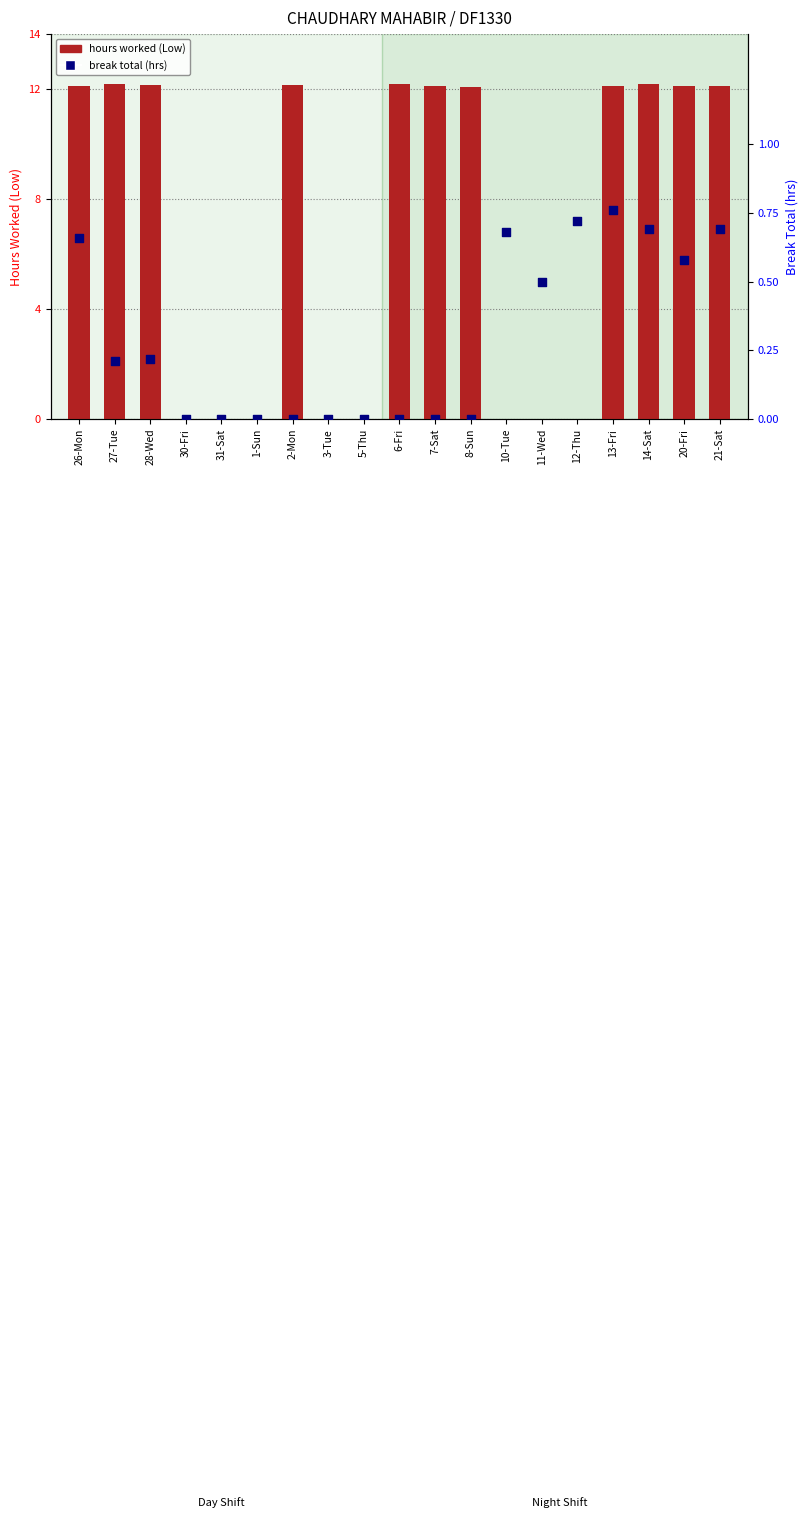

Which series has the largest total across all categories?

hours worked (Low)